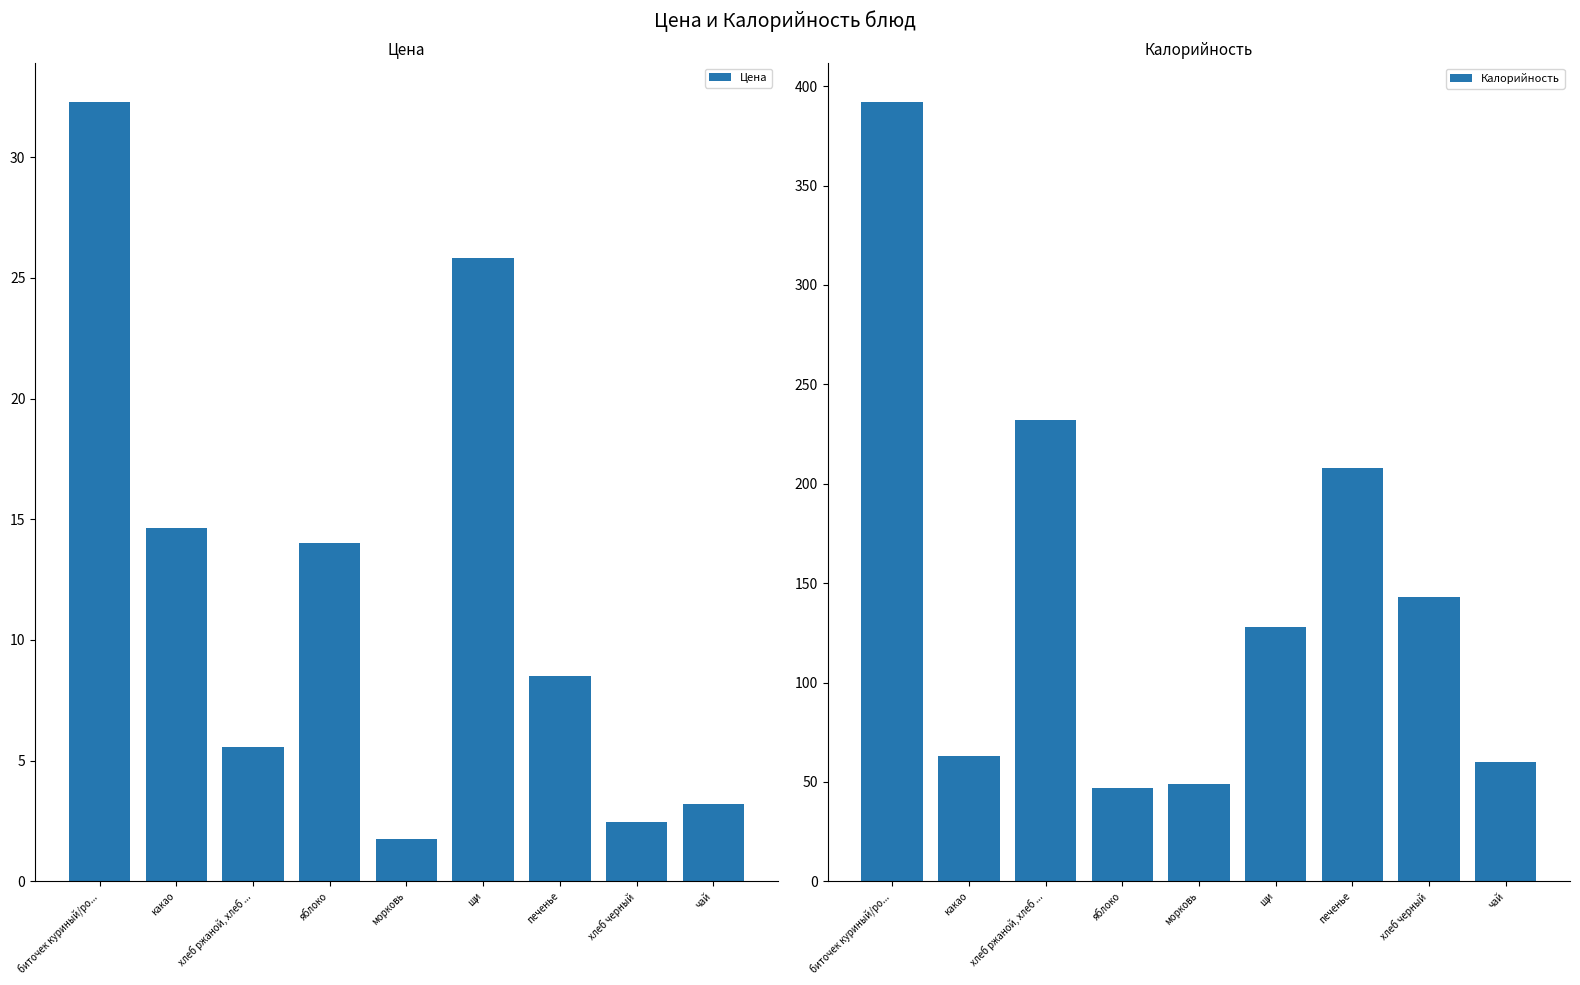

What is the approximate value of Цена at хлеб черный?

2.5